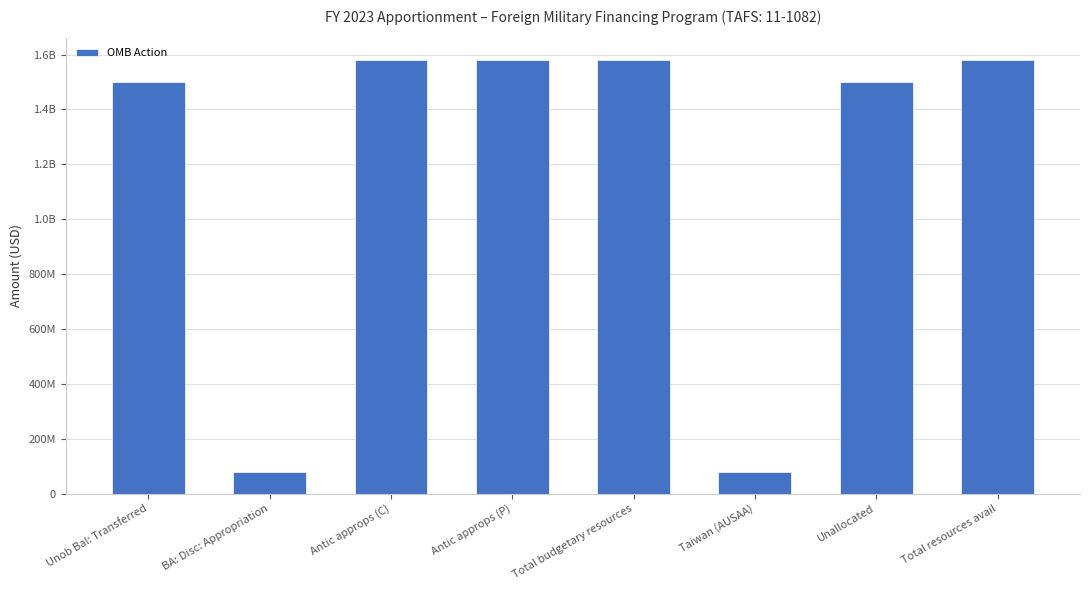

What is the difference between the maximum and minimum values?

1500000000